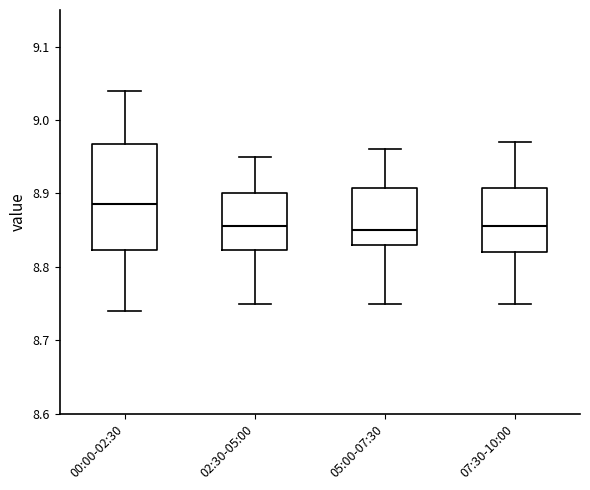

Which box is the tallest, from its lower edge to its upper edge?

00:00-02:30